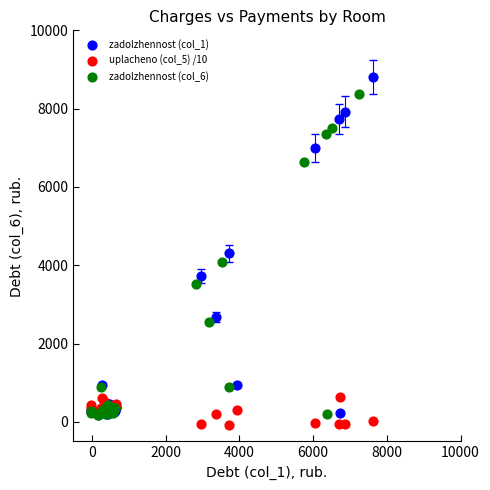

What are all the series names shown in the legend?

zadolzhennost (col_1), uplacheno (col_5) /10, zadolzhennost (col_6)